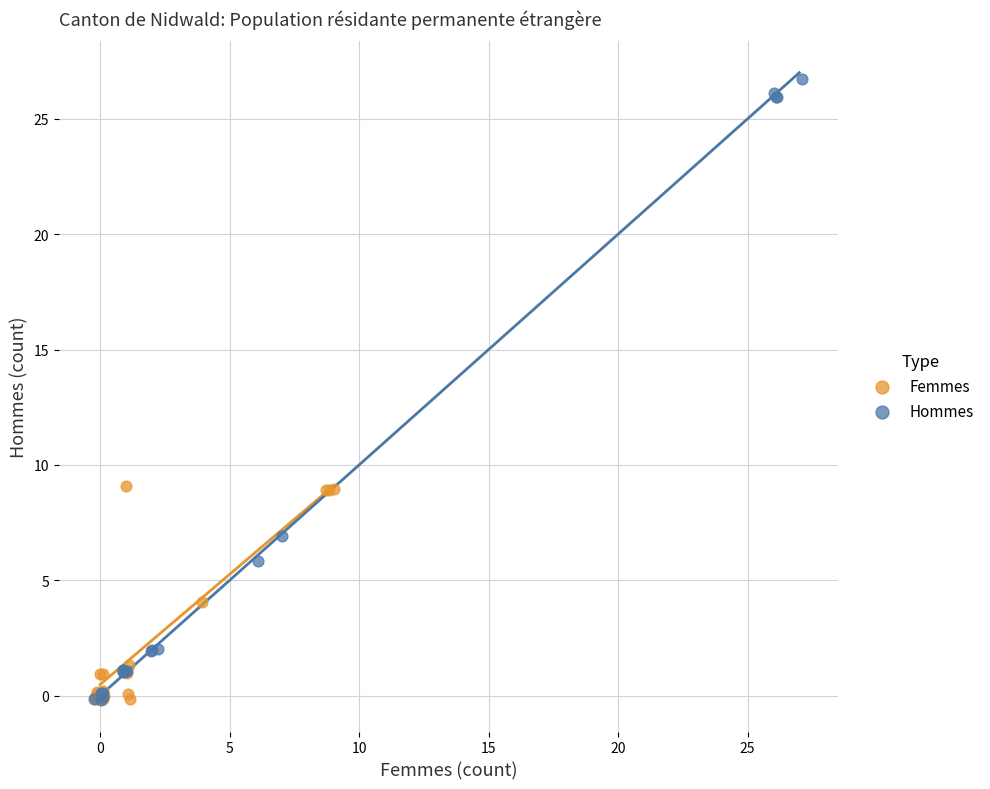

Which series has the widest spread of Y values?

Hommes